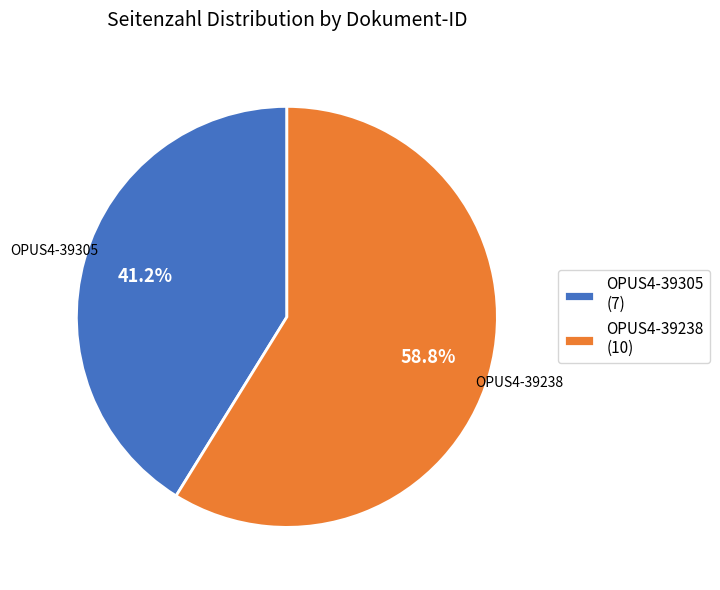

Count the number of slices in the pie.

2